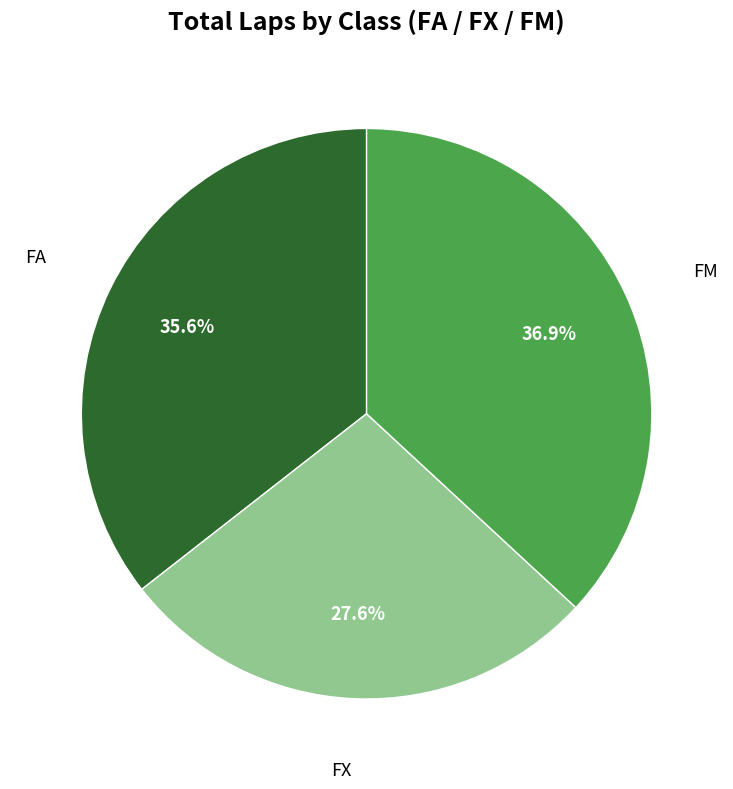

Which has a higher value, FX or FA?

FA